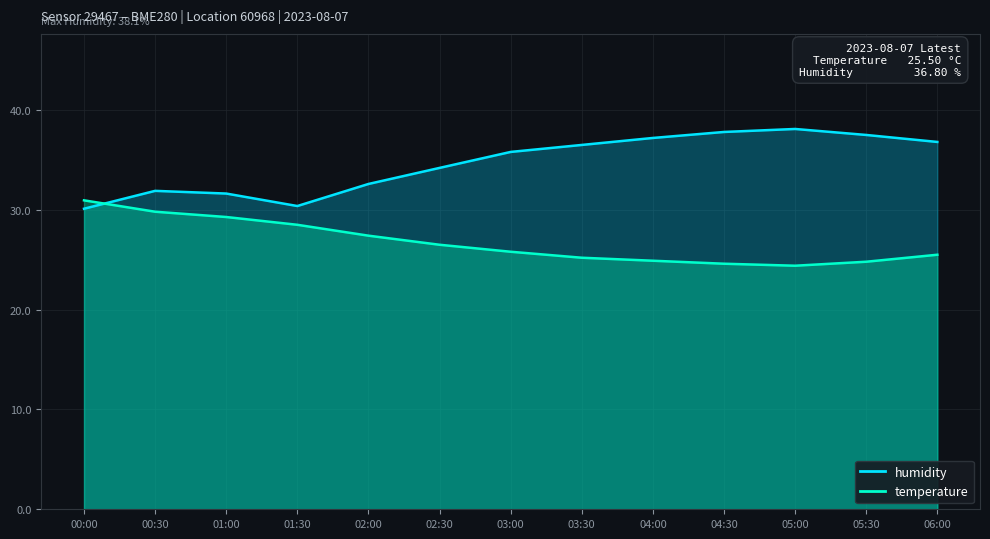

Is it true that humidity equals 7.4 at 01:30?

False